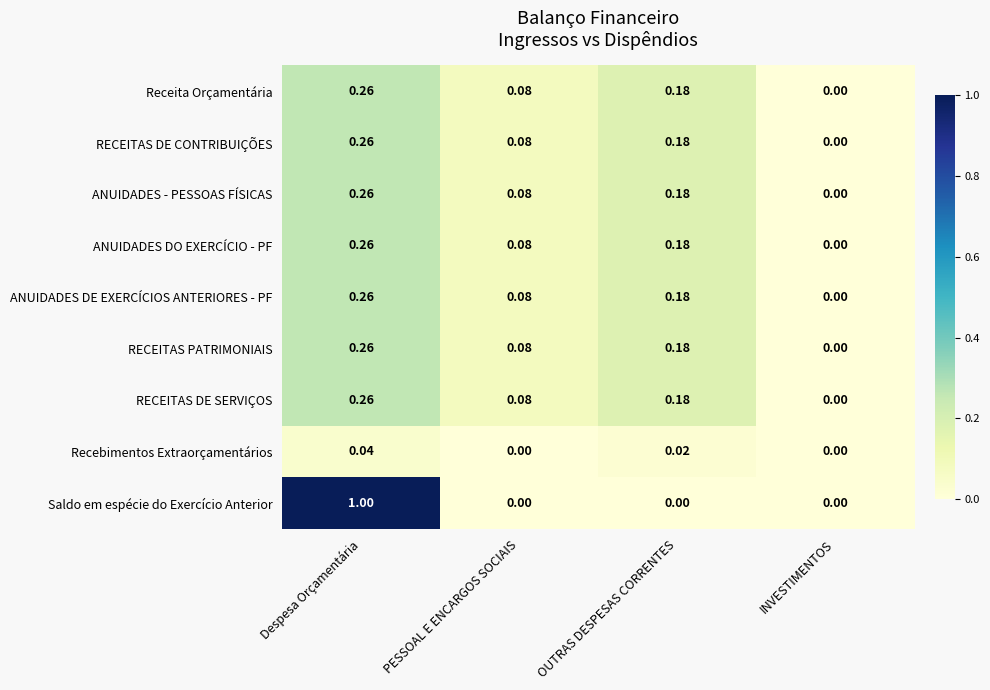

At which category is the sum across all series the highest?

Despesa Orçamentária